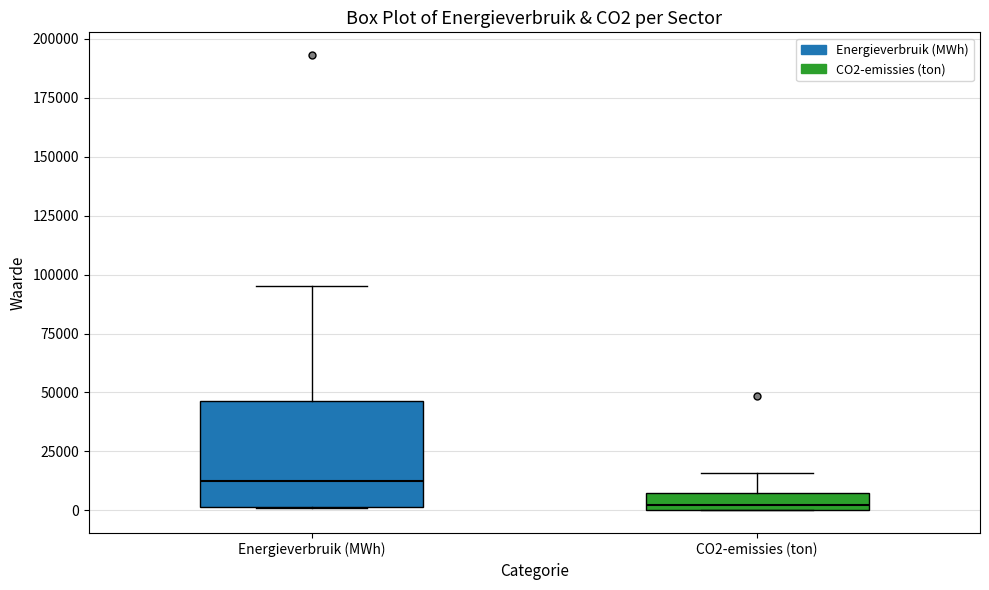

Where is the upper edge of the box for CO2-emissies (ton) on the y-axis? The values are not printed on the chart, so give them approximately, as read against the axis.

5000